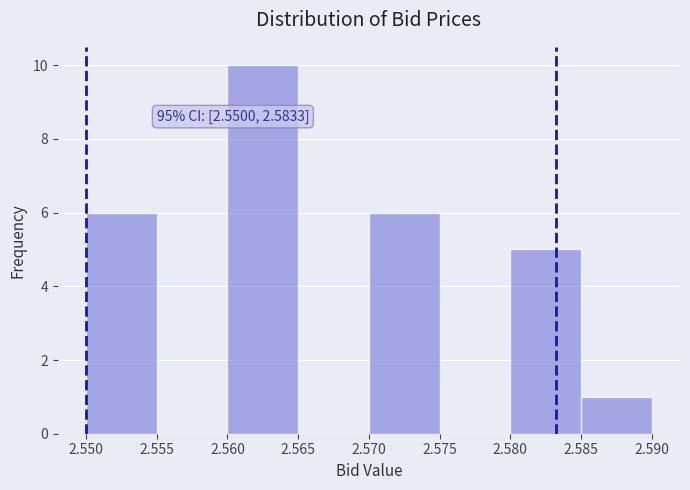

Which range on the x-axis has the tallest bar?

2.560 to 2.565